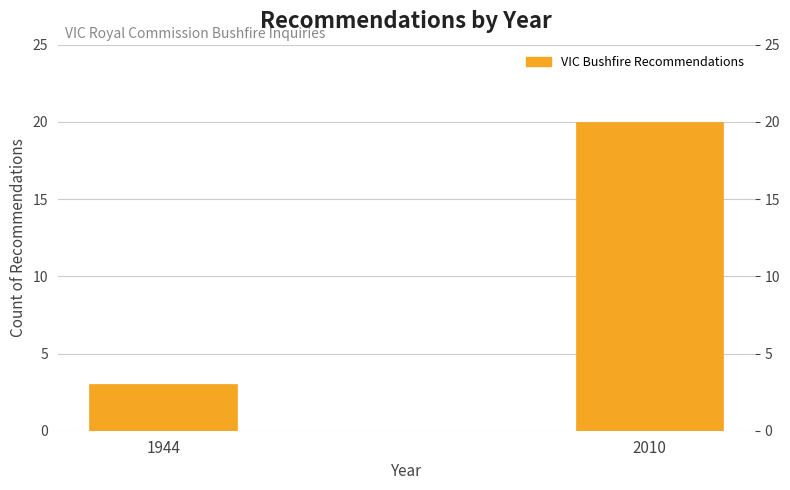

Reading right to left, list all the values displayed in this chart.

2010=20	1944=3